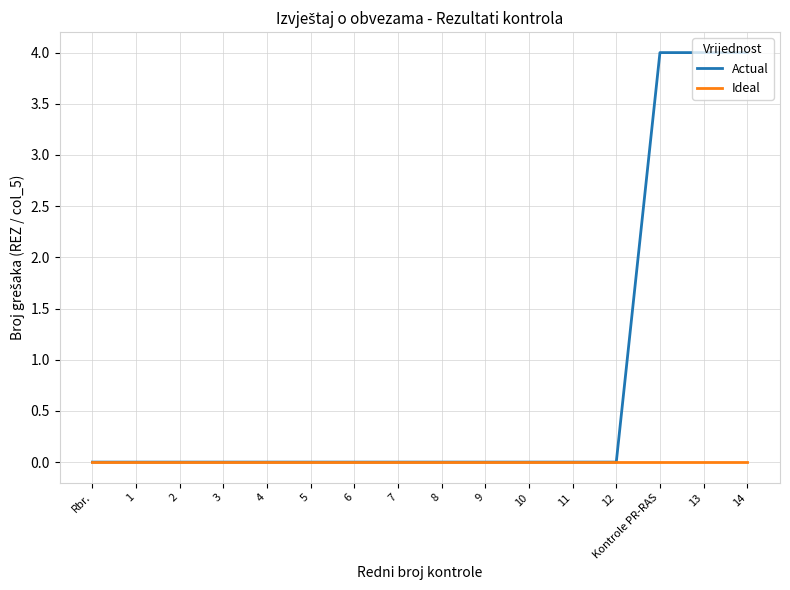

Rank the series by their maximum value, from highest to lowest.

Actual, Ideal